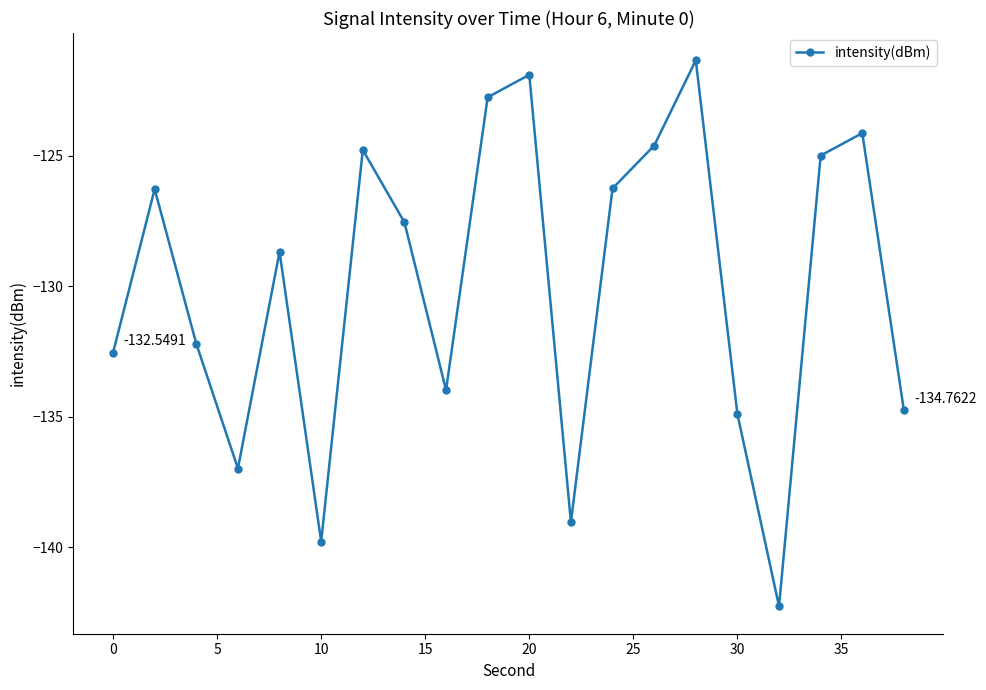

Reading right to left, what are all the values shown in this chart?

-134.8	-124.1	-125.0	-142.3	-134.9	-121.4	-124.6	-126.3	-139.0	-121.9	-122.8	-134.0	-127.6	-124.8	-139.8	-128.7	-137.0	-132.2	-126.3	-132.5